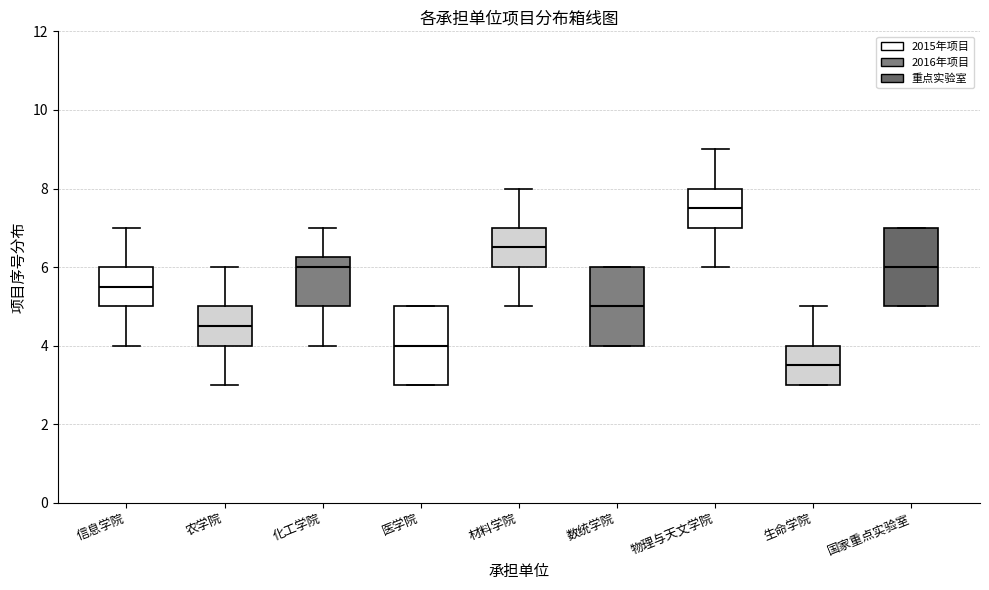

Reading left to right, read every box against the y-axis: the position of its median line, the range the box covers, and the ends of its whiskers. The values are not printed on the chart, so give them approximately, as read against the axis.

信息学院: median 5.6, box 5.0 to 6.0, whiskers 4.0 to 7.0
农学院: median 4.6, box 4.0 to 5.0, whiskers 3.0 to 6.0
化工学院: median 6.0, box 5.0 to 6.2, whiskers 4.0 to 7.0
医学院: median 4.0, box 3.0 to 5.0, whiskers 3.0 to 5.0
材料学院: median 6.6, box 6.0 to 7.0, whiskers 5.0 to 8.0
数统学院: median 5.0, box 4.0 to 6.0, whiskers 4.0 to 6.0
物理与天文学院: median 7.6, box 7.0 to 8.0, whiskers 6.0 to 9.0
生命学院: median 3.6, box 3.0 to 4.0, whiskers 3.0 to 5.0
国家重点实验室: median 6.0, box 5.0 to 7.0, whiskers 5.0 to 7.0